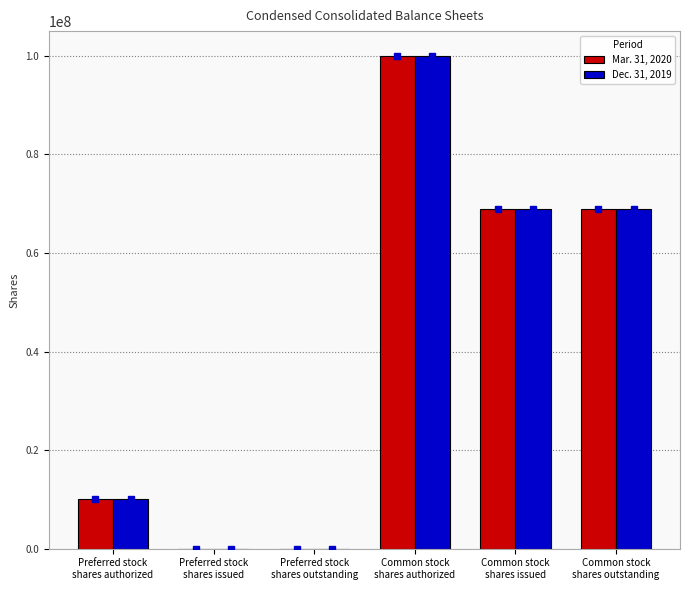

Reading left to right, transcribe all the data shown in this chart.

Mar. 31, 2020: Preferred stock
shares authorized=10000000	Preferred stock
shares issued=0	Preferred stock
shares outstanding=0	Common stock
shares authorized=100000000	Common stock
shares issued=68882459	Common stock
shares outstanding=68882459
Dec. 31, 2019: Preferred stock
shares authorized=10000000	Preferred stock
shares issued=0	Preferred stock
shares outstanding=0	Common stock
shares authorized=100000000	Common stock
shares issued=68882459	Common stock
shares outstanding=68882459